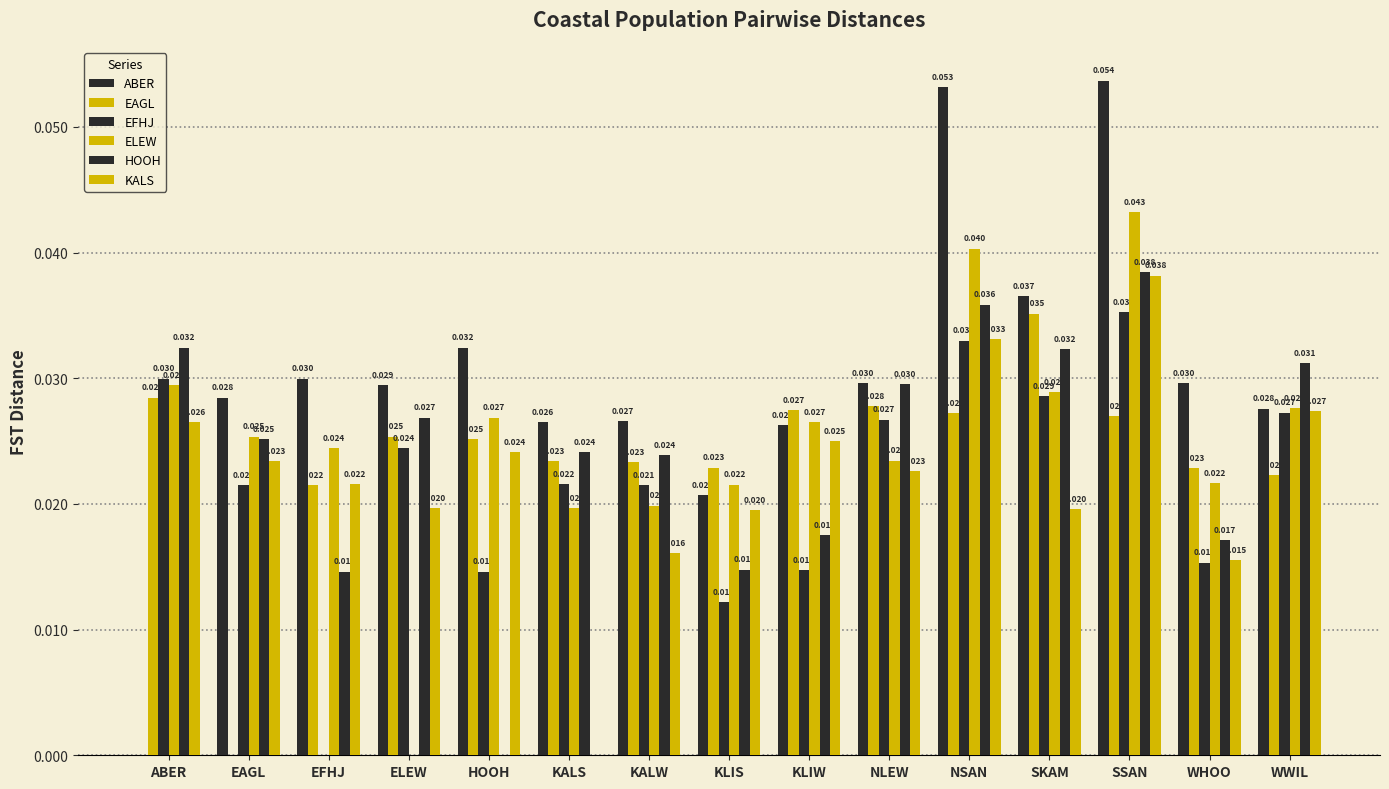

Which series has the largest total across all categories?

ABER